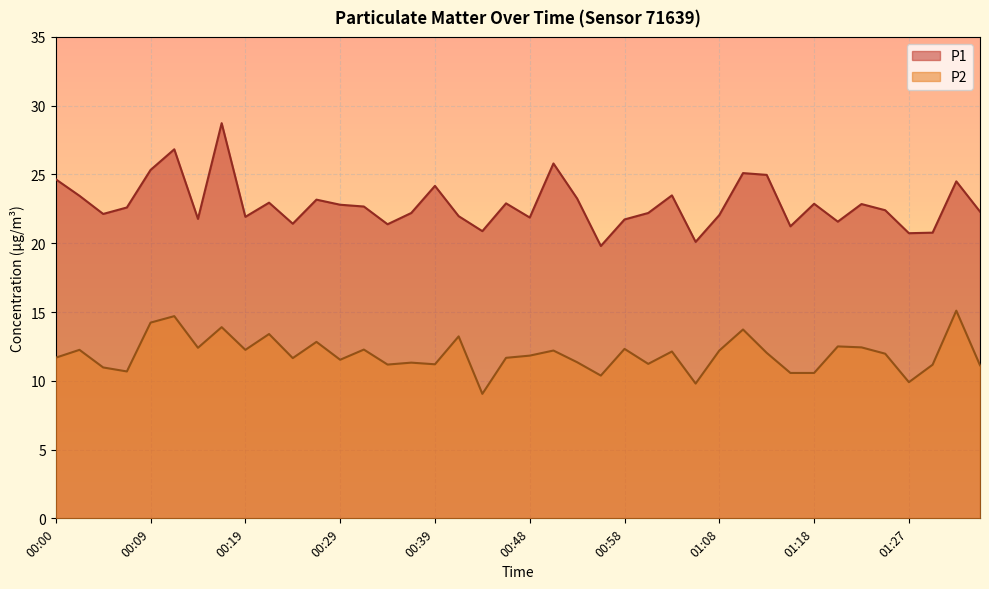

What is the average value of the P1 series?

22.8